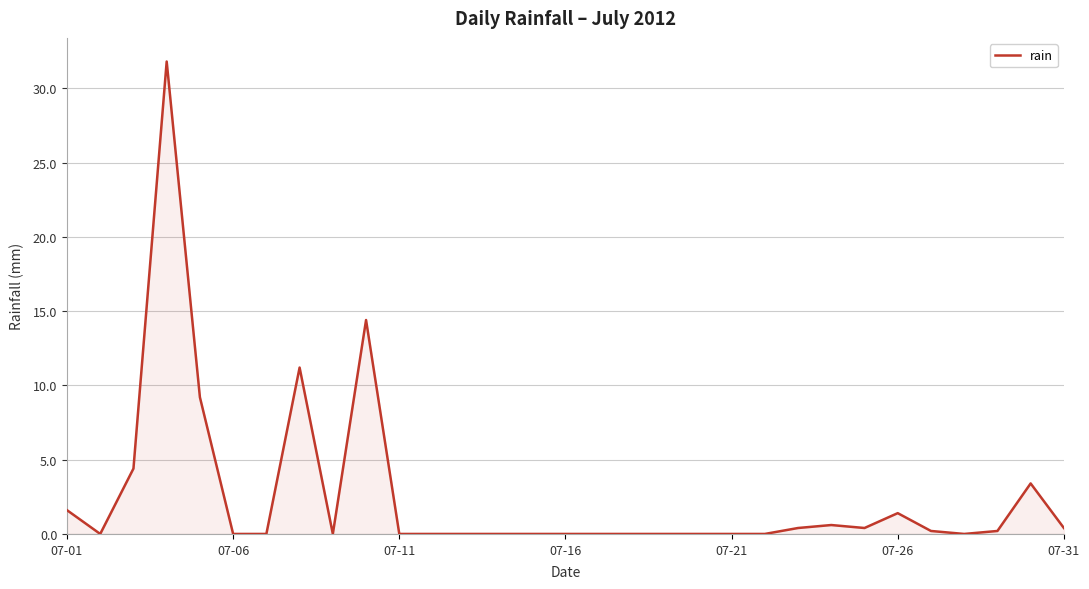

What is the maximum value shown in the chart?

31.8